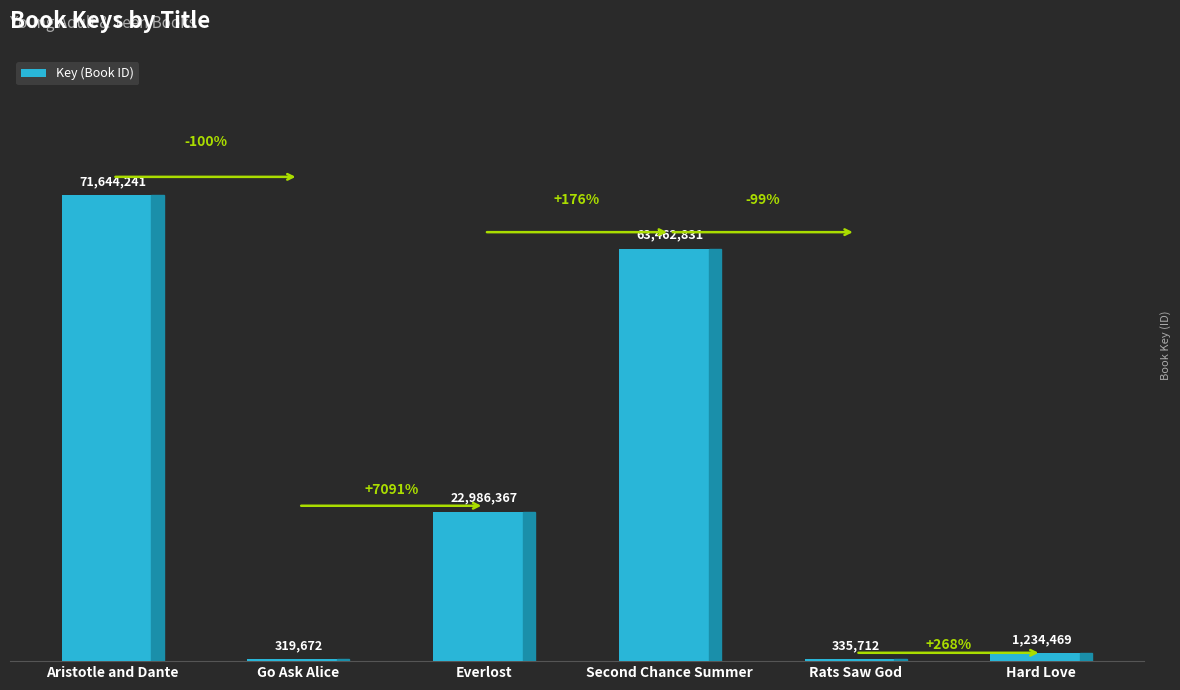

What is the difference between the values at Aristotle and Dante and Hard Love?

70409772